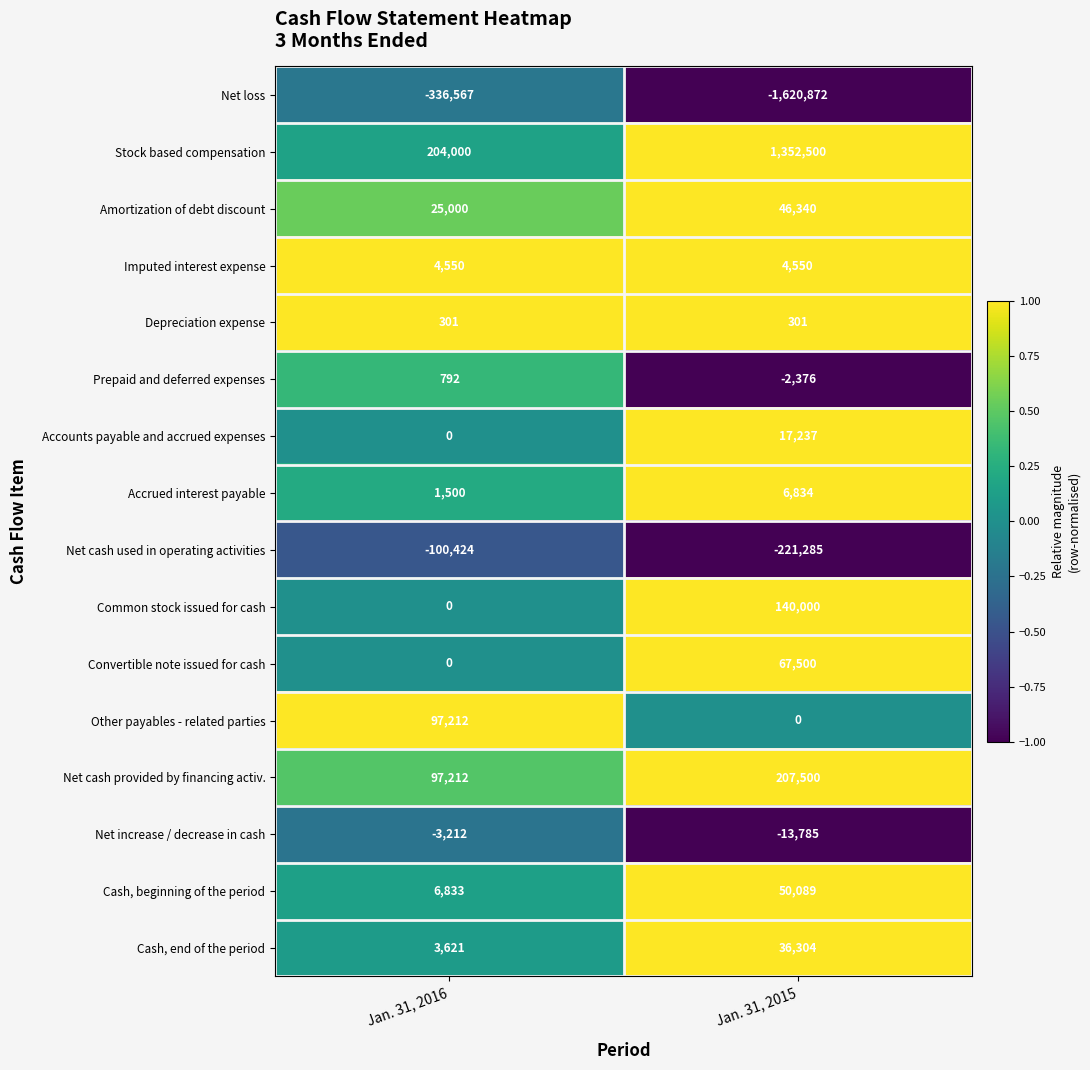

What is the difference between the maximum and minimum values in the Cash, beginning of the period series?

43256